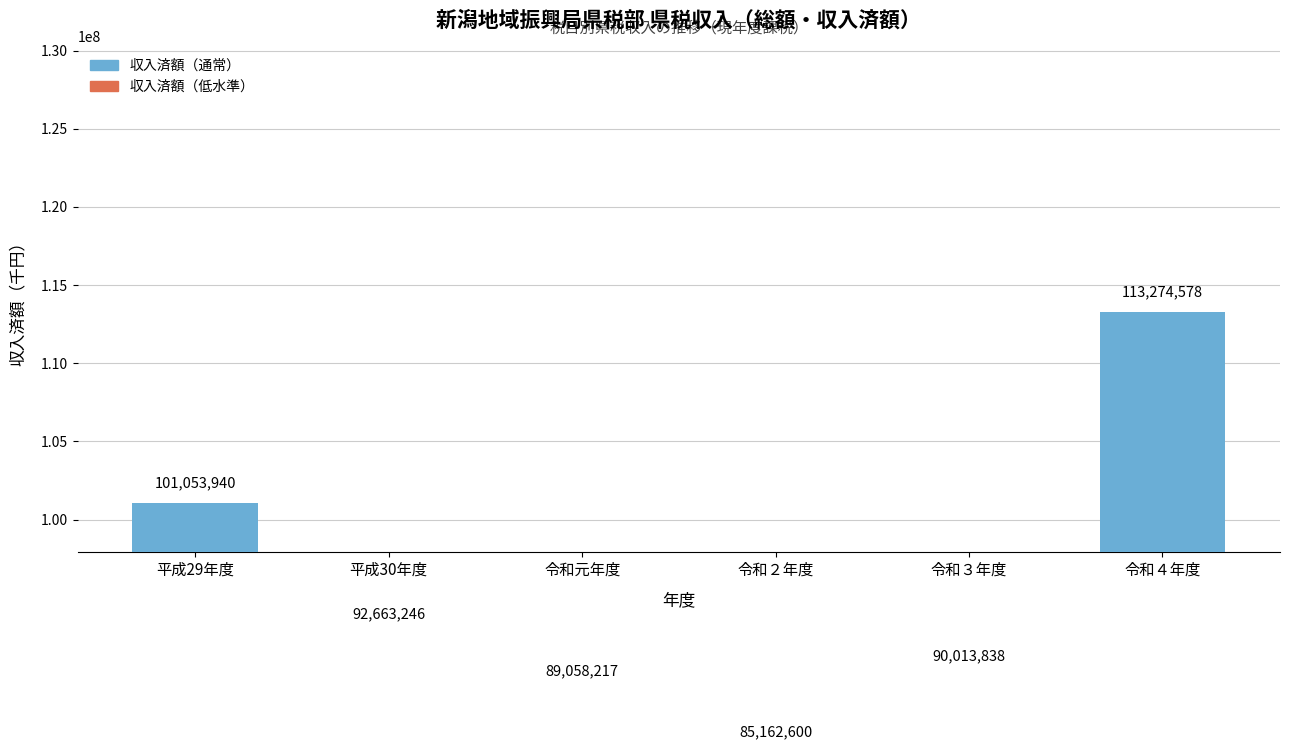

Where does the data first go above 92663246?

平成29年度